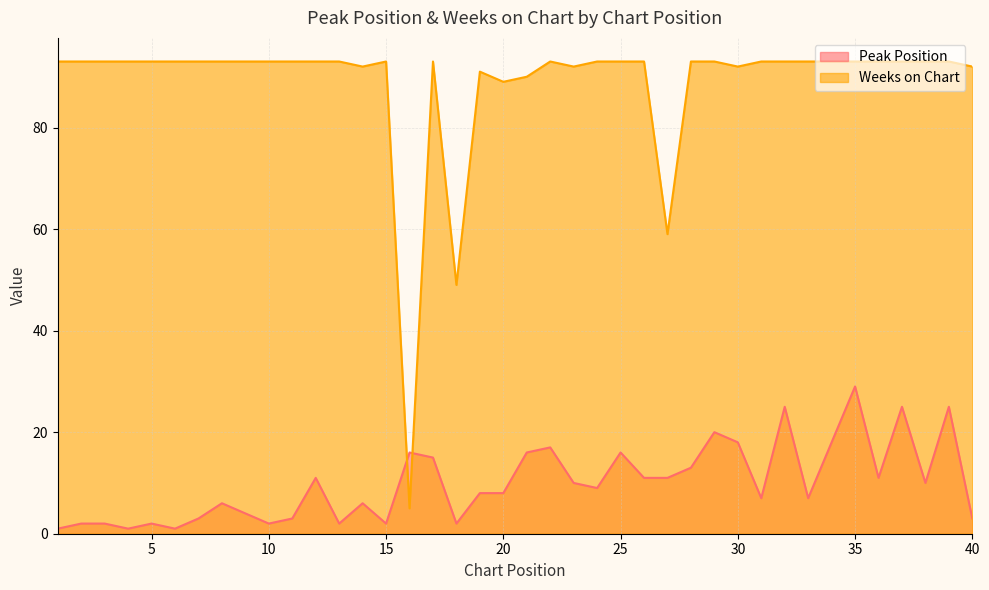

How many data points in Weeks on Chart are less than 93?

10